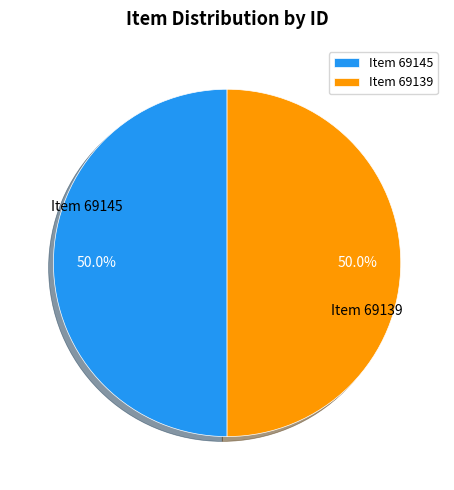

What is the total percentage of Item 69139 and Item 69145?

100.0%